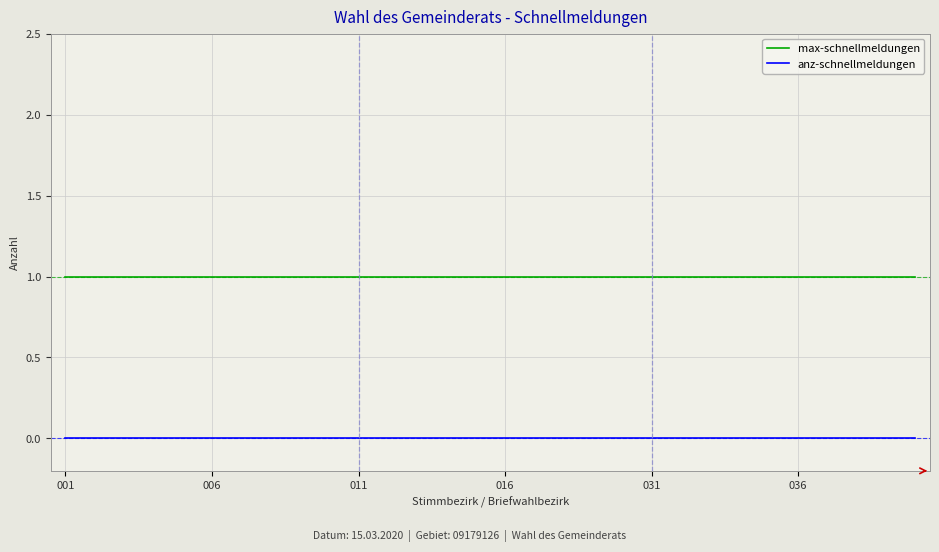

Which series has the largest total across all categories?

max-schnellmeldungen